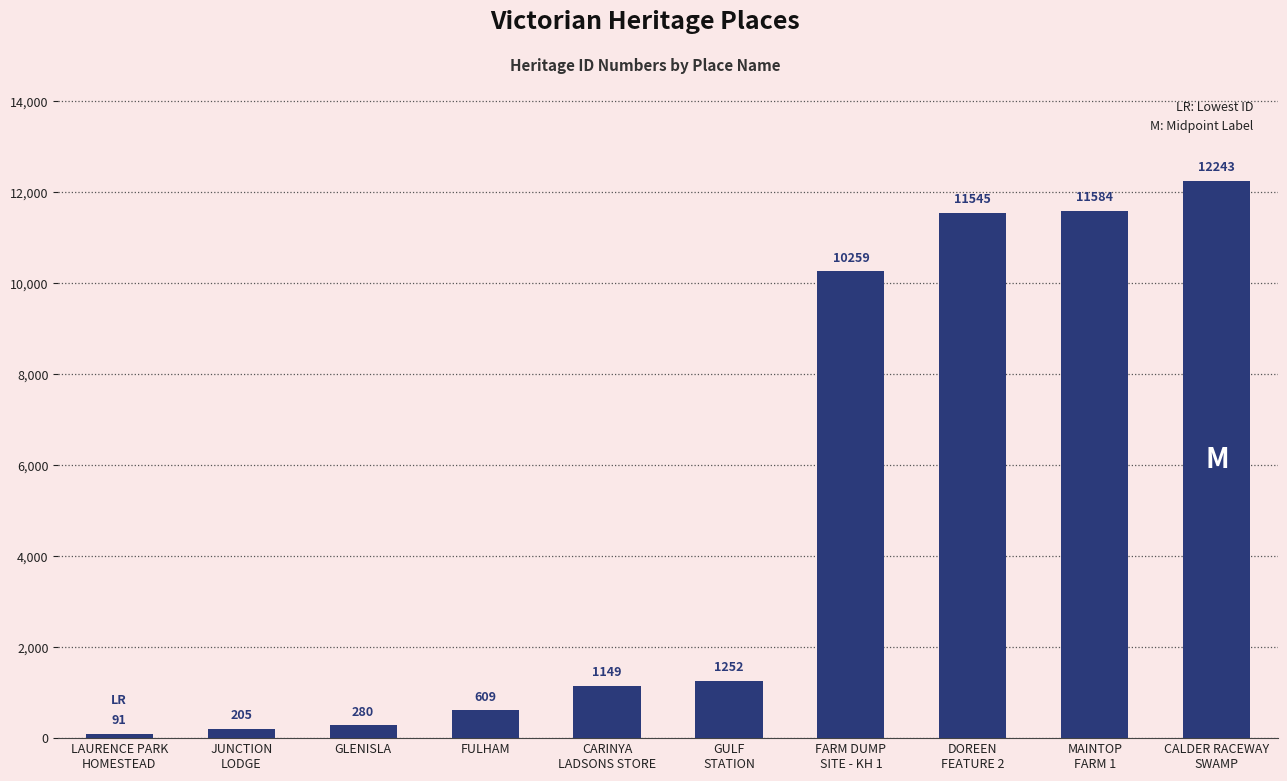

What is the greatest value displayed?

12243